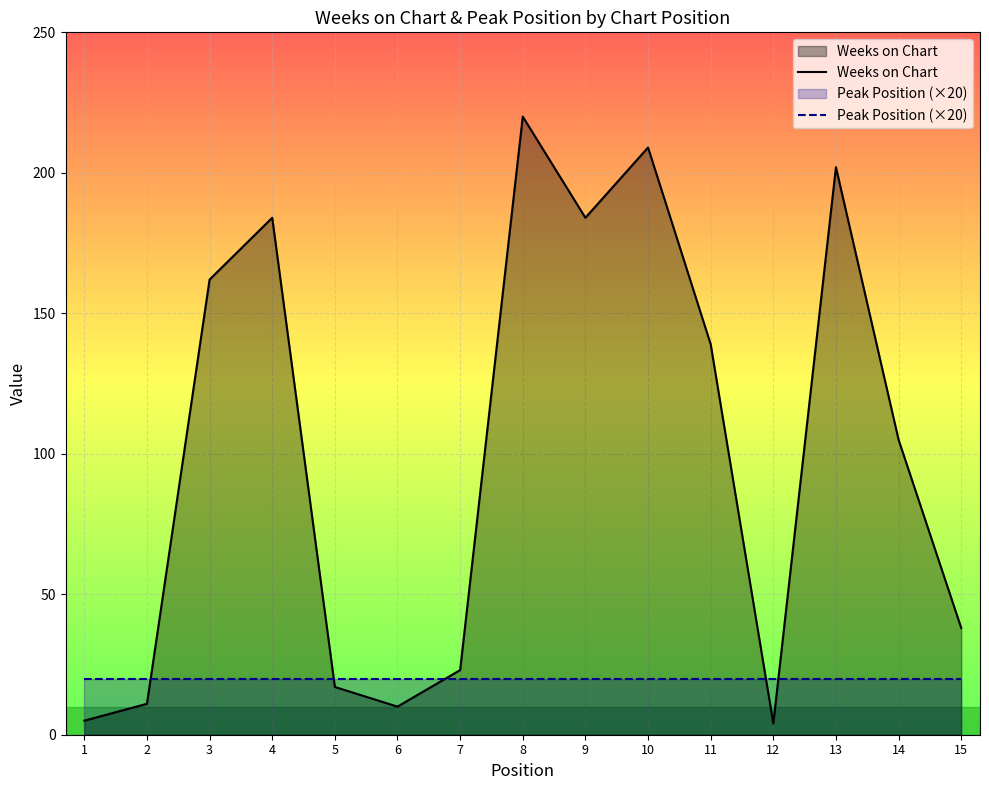

Which label corresponds to the smallest value in the chart?

12